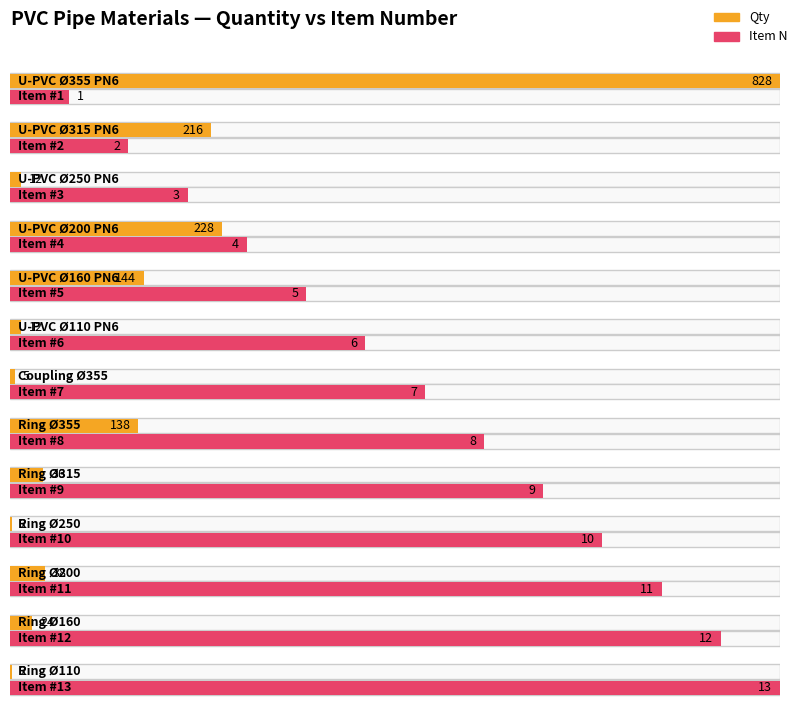

Reading left to right, list all the values displayed in this chart.

Qty: U-PVC Ø355 PN6=828	U-PVC Ø315 PN6=216	U-PVC Ø250 PN6=12	U-PVC Ø200 PN6=228	U-PVC Ø160 PN6=144	U-PVC Ø110 PN6=12	Coupling Ø355=5	Ring Ø355=138	Ring Ø315=36	Ring Ø250=2	Ring Ø200=38	Ring Ø160=24	Ring Ø110=2
N: U-PVC Ø355 PN6=1	U-PVC Ø315 PN6=2	U-PVC Ø250 PN6=3	U-PVC Ø200 PN6=4	U-PVC Ø160 PN6=5	U-PVC Ø110 PN6=6	Coupling Ø355=7	Ring Ø355=8	Ring Ø315=9	Ring Ø250=10	Ring Ø200=11	Ring Ø160=12	Ring Ø110=13